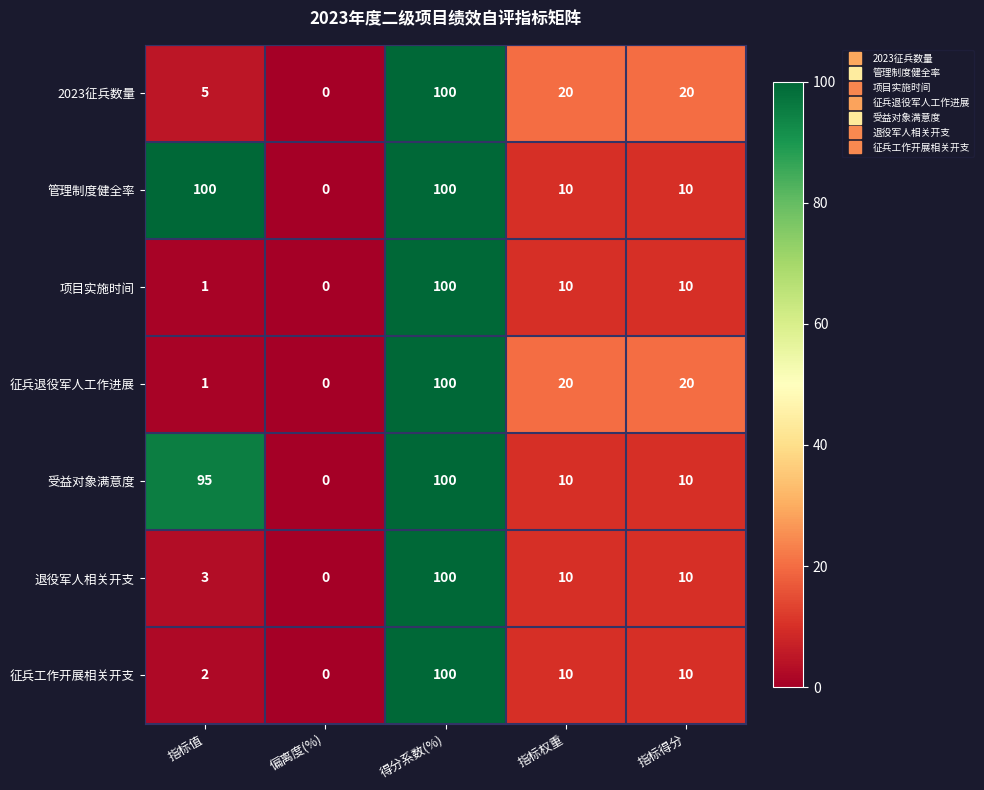

What is the sum of the 退役军人相关开支 values at 指标得分 and 得分系数(%)?

110